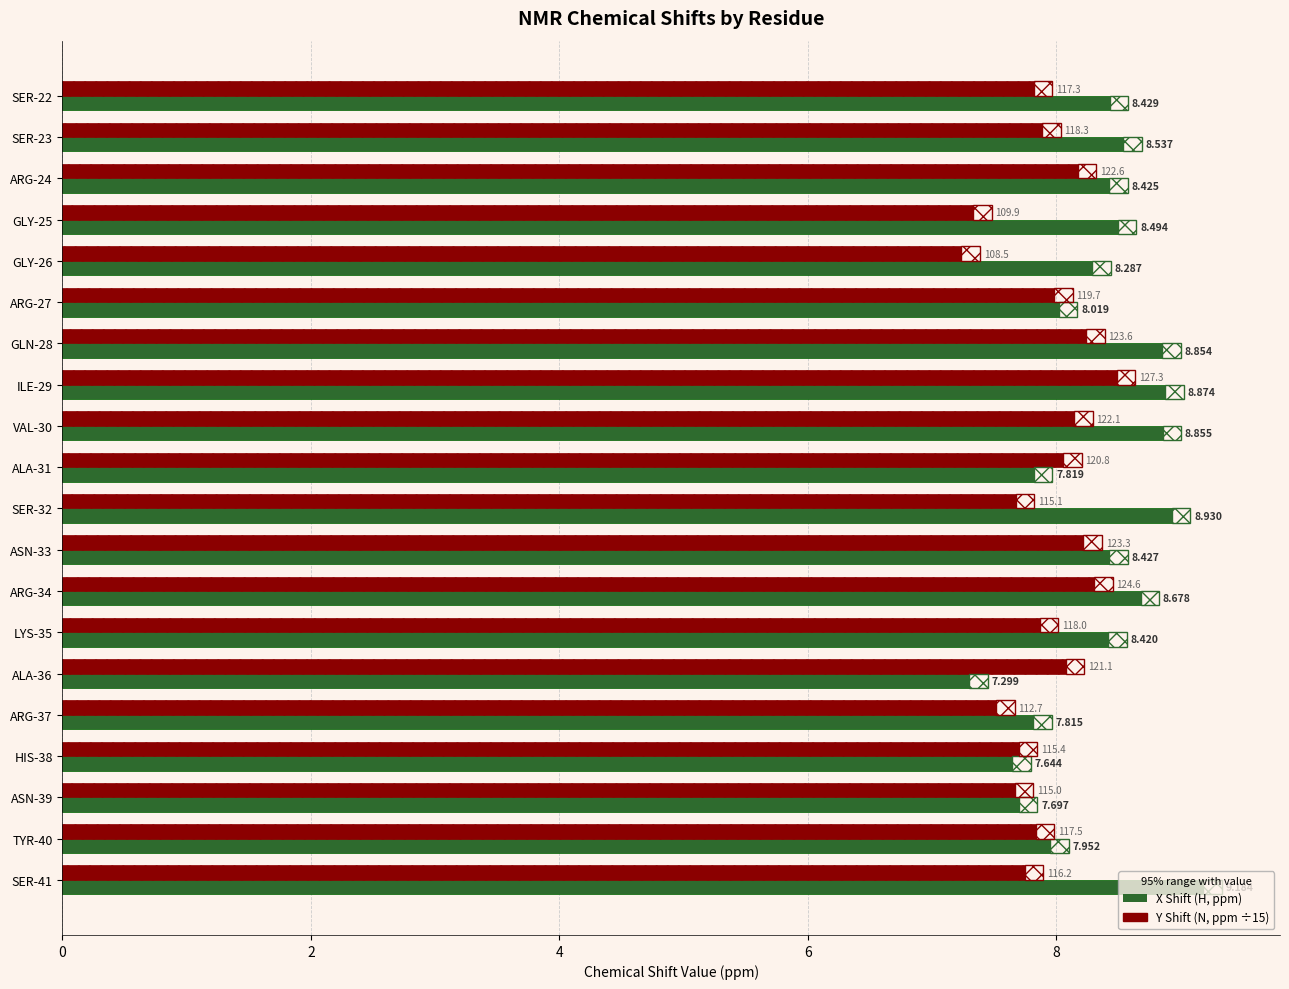

Reading left to right, what are all the values shown in this chart?

X Shift (H, ppm): 8.4	8.5	8.4	8.5	8.3	8.0	8.9	8.9	8.9	7.8	8.9	8.4	8.7	8.4	7.3	7.8	7.6	7.7	8.0	9.2
Y Shift (N, ppm ÷15): 7.8	7.9	8.2	7.3	7.2	8.0	8.2	8.5	8.1	8.1	7.7	8.2	8.3	7.9	8.1	7.5	7.7	7.7	7.8	7.7